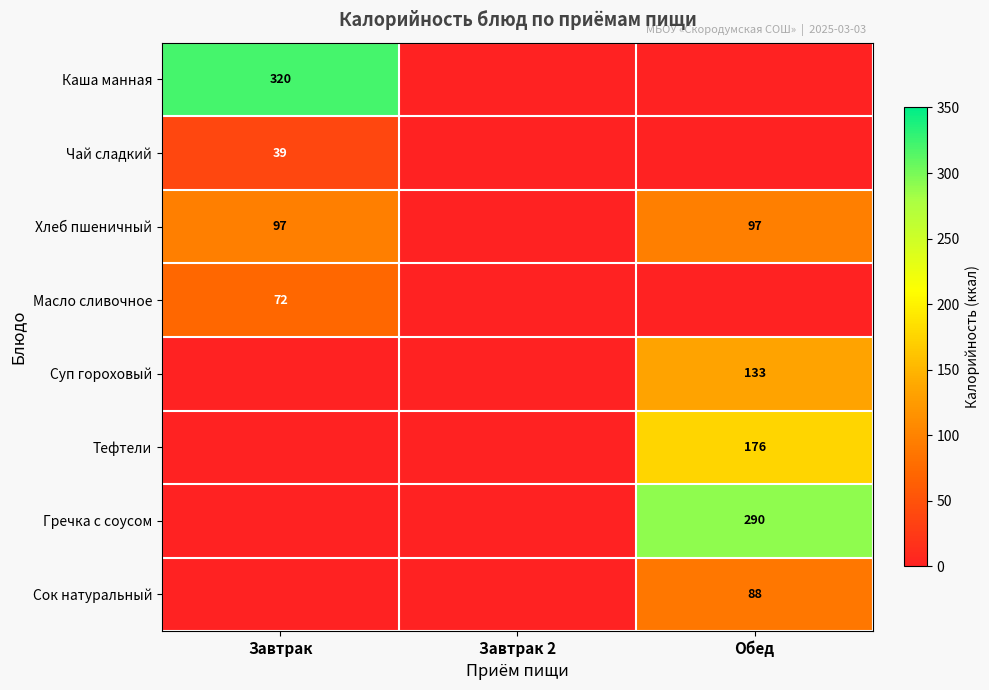

The Сок натуральный series shows 58 at Обед. True or false?

False